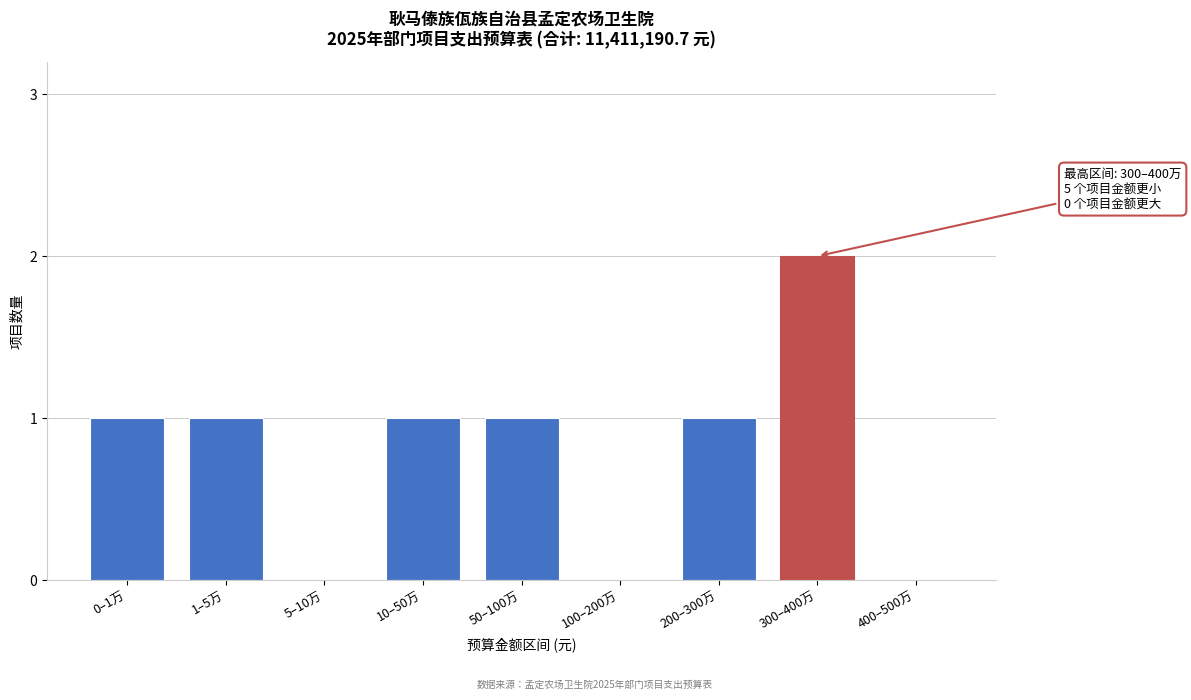

Reading left to right, transcribe all the data shown in this chart.

0–1万=1	1–5万=1	5–10万=0	10–50万=1	50–100万=1	100–200万=0	200–300万=1	300–400万=2	400–500万=0